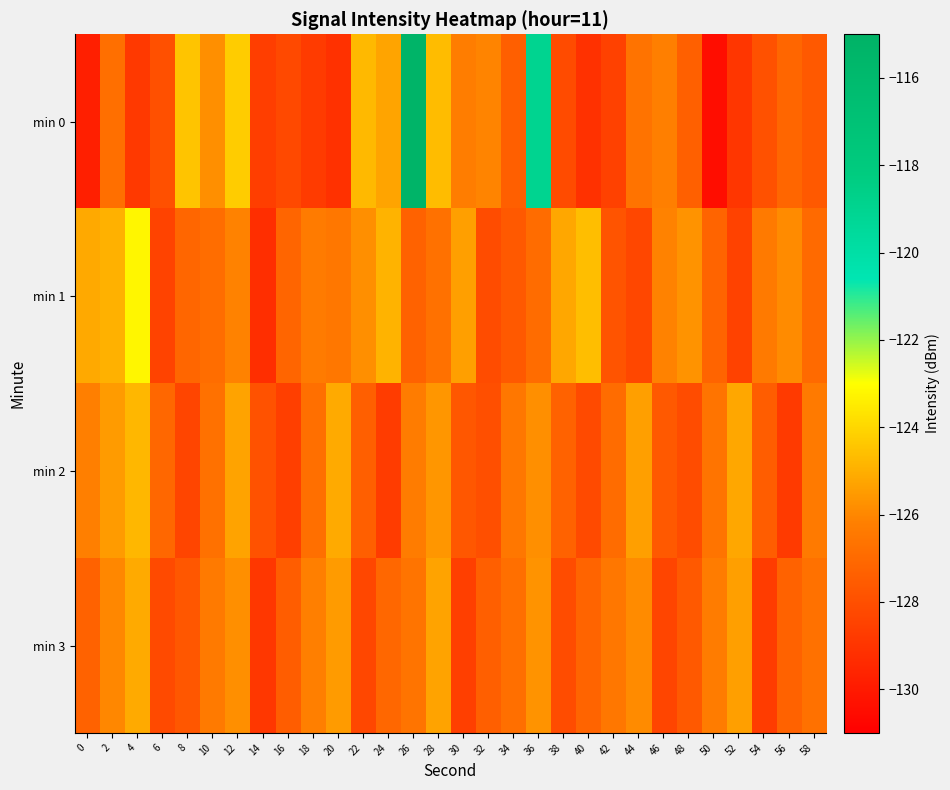

What is the total value across all series at 18?

-508.0